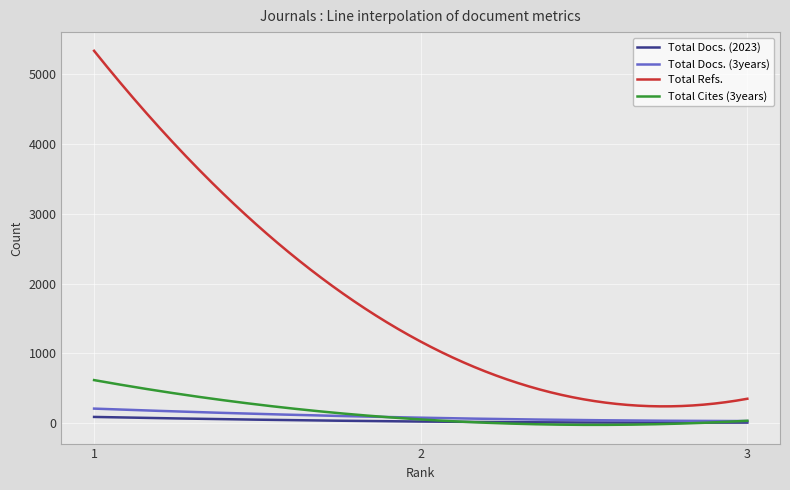

Which series has the largest total across all categories?

Total Refs.